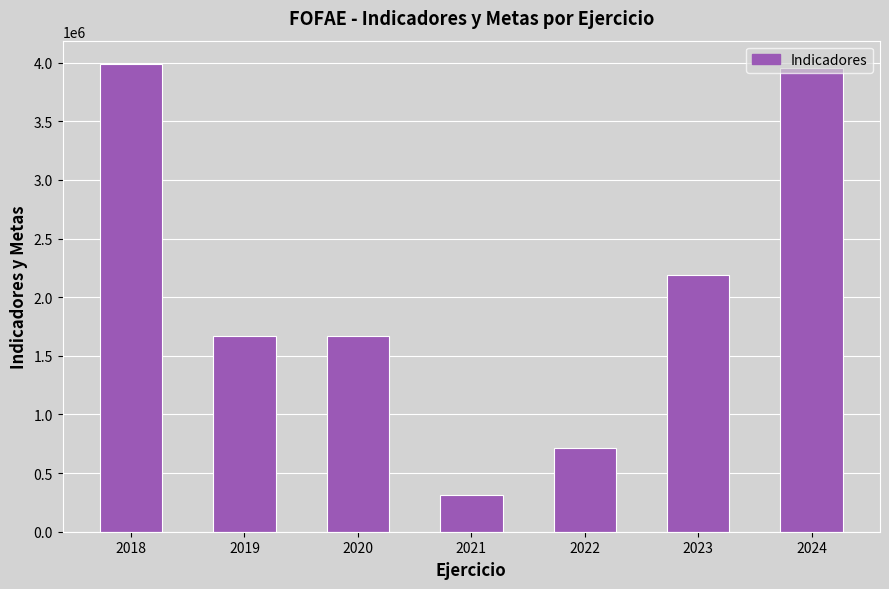

What is the difference between the second highest and second lowest values?

3236879